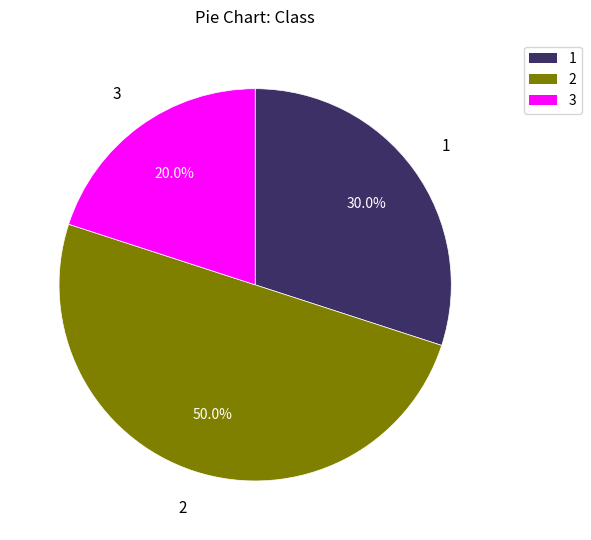

How many segments does this pie chart have?

3